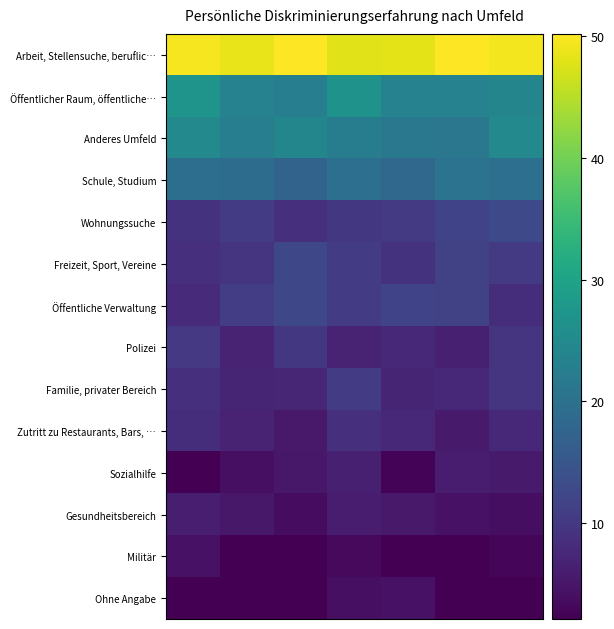

What is the maximum value shown in the chart?

50.2